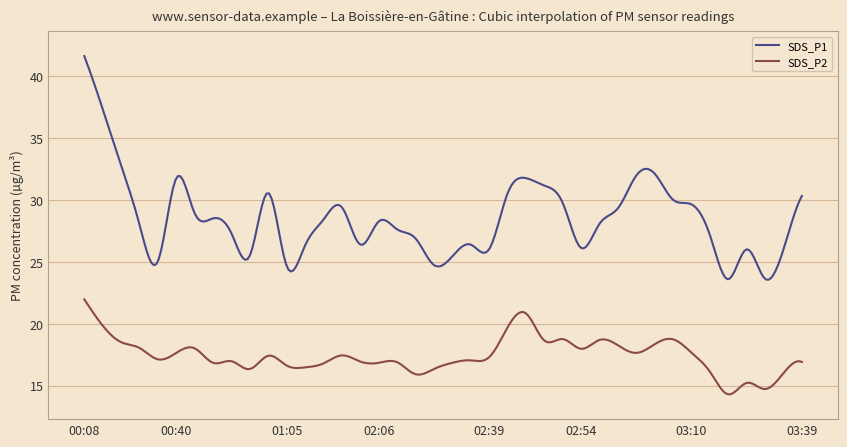

True or false: SDS_P2 and SDS_P1 intersect in this chart.

False